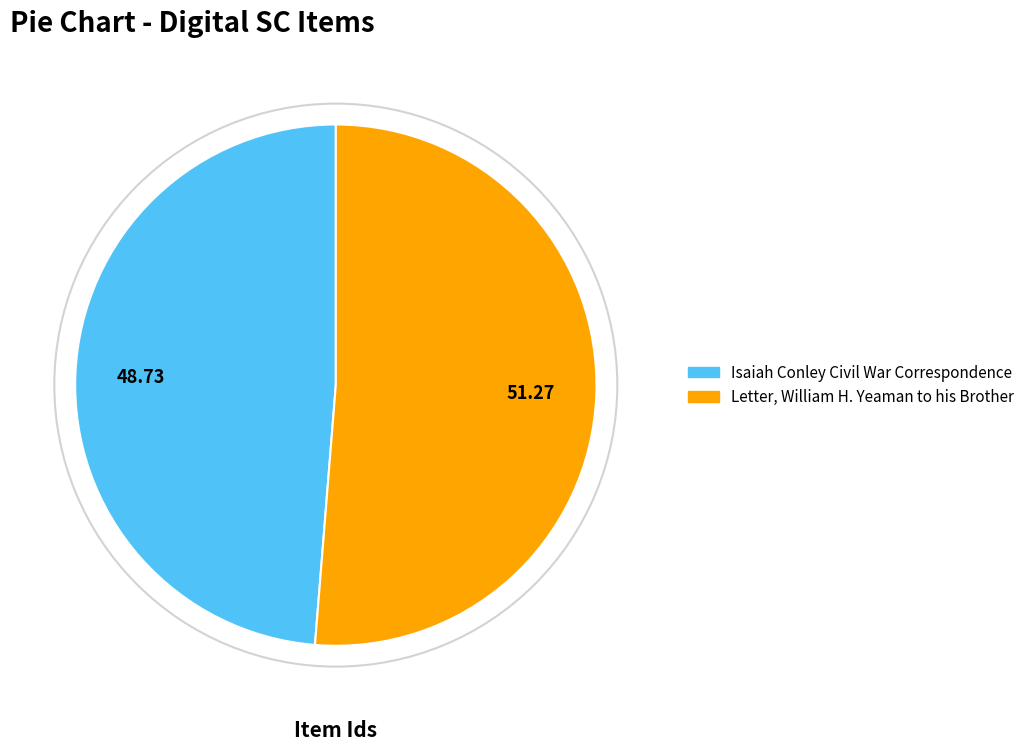

Which slice is the smallest?

Isaiah Conley Civil War Correspondence